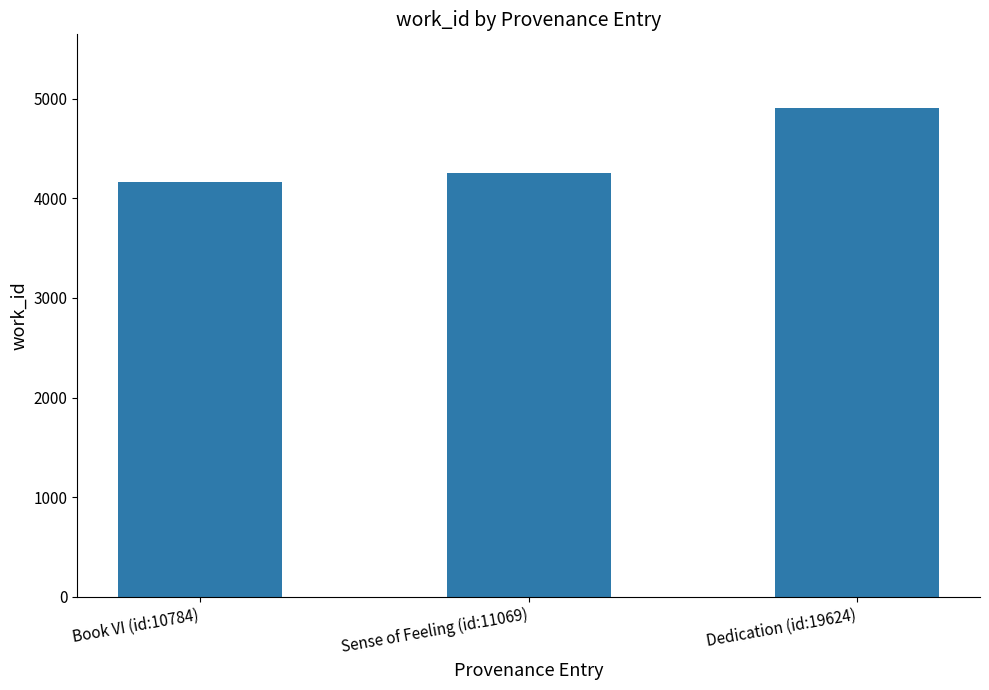

Rank the categories by value from lowest to highest.

Book VI (id:10784), Sense of Feeling (id:11069), Dedication (id:19624)